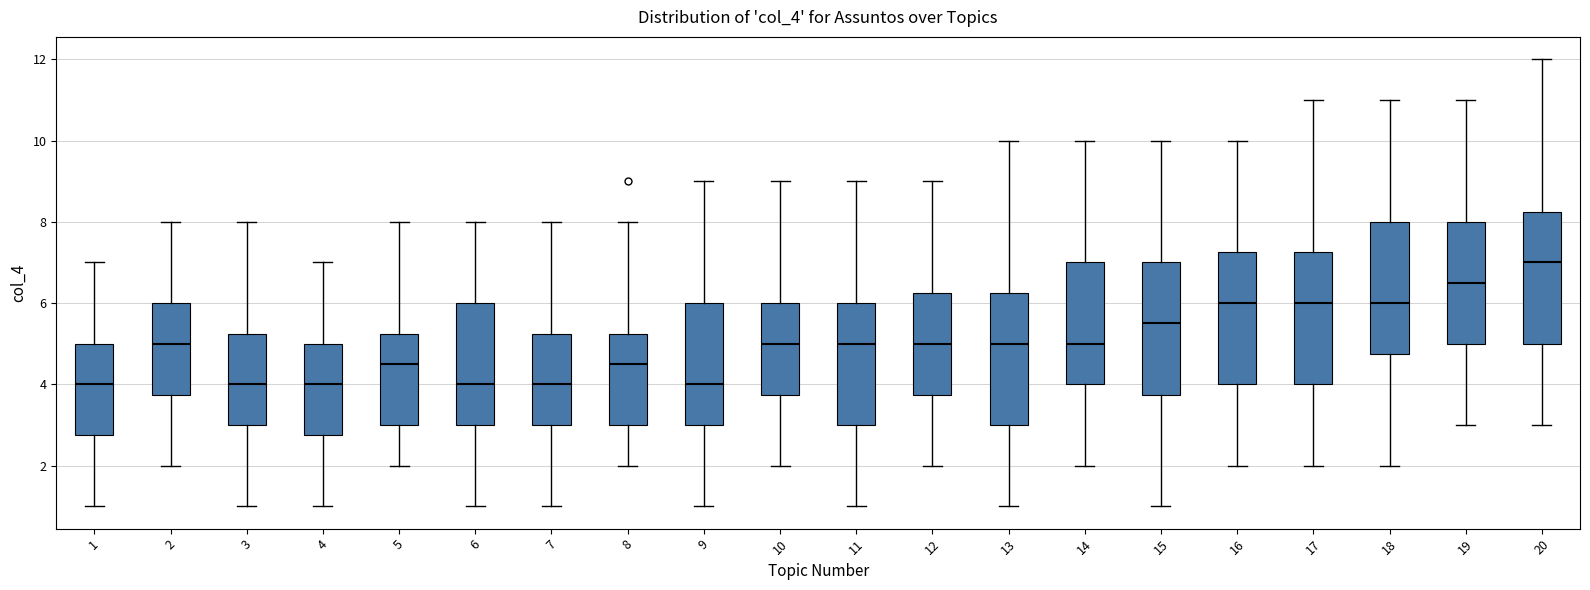

Which box's median line is the highest?

20